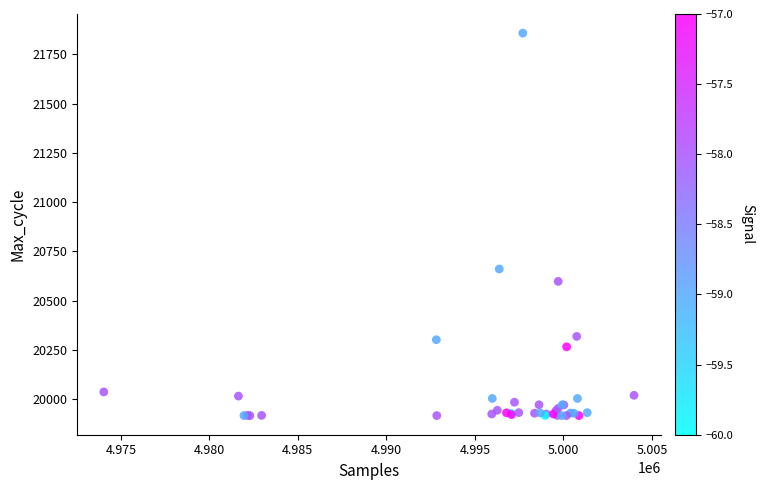

What Y value in the scatter plot is closest to 20887?

20661